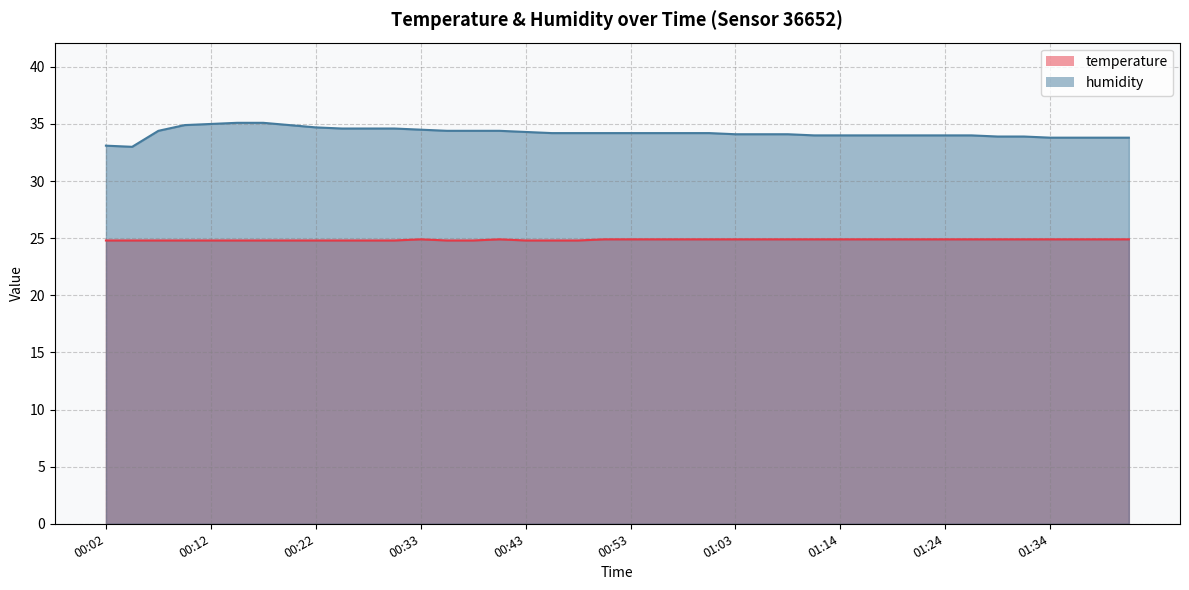

Which series has the largest range (max minus min)?

humidity